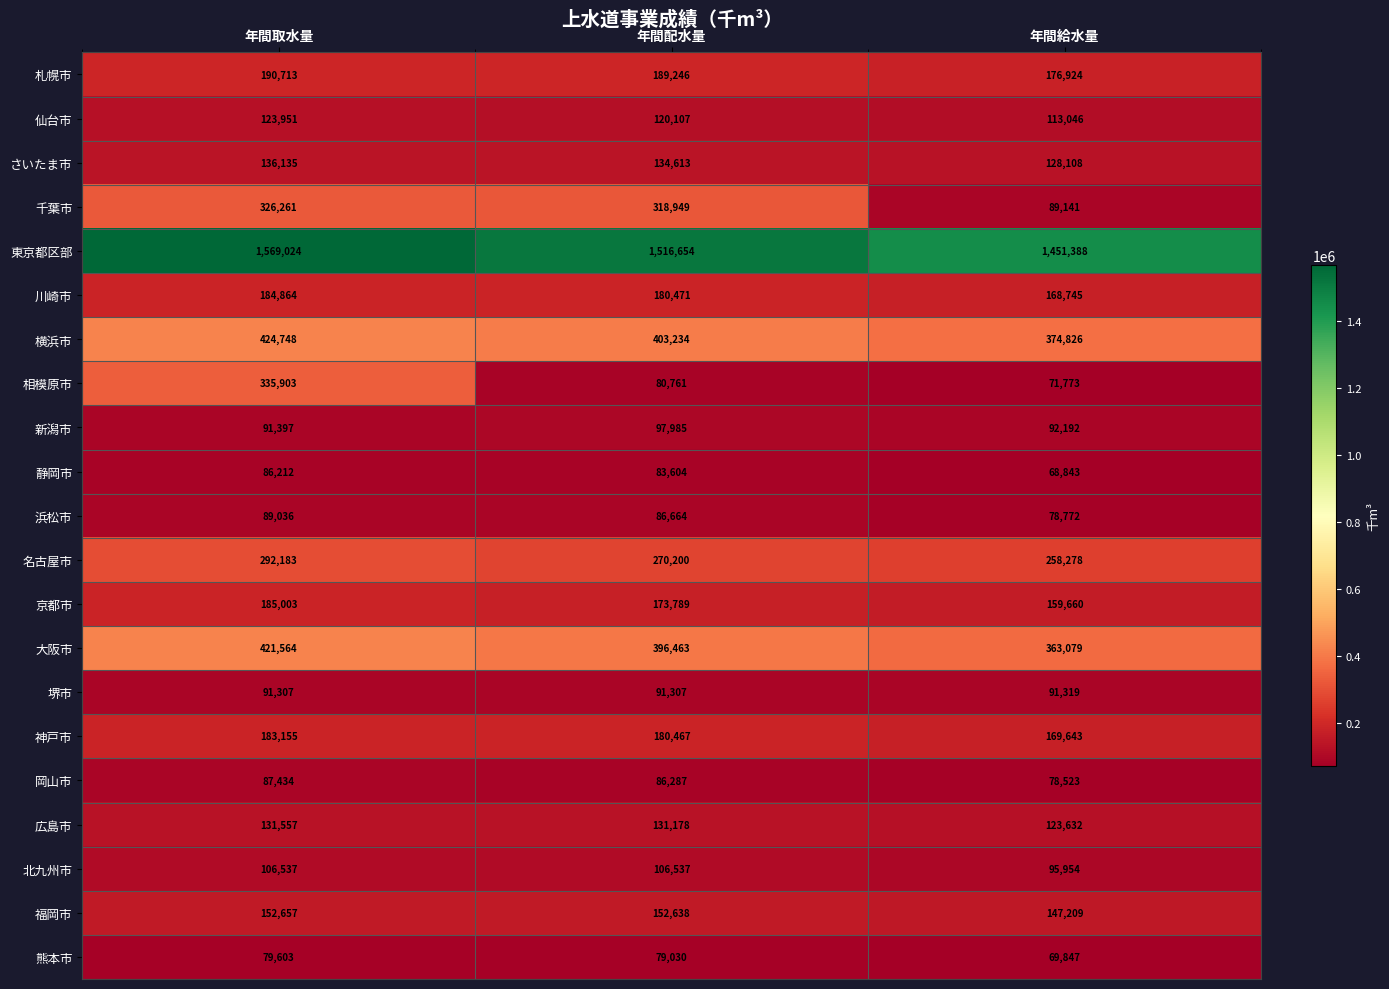

How many distinct data groups are displayed?

21